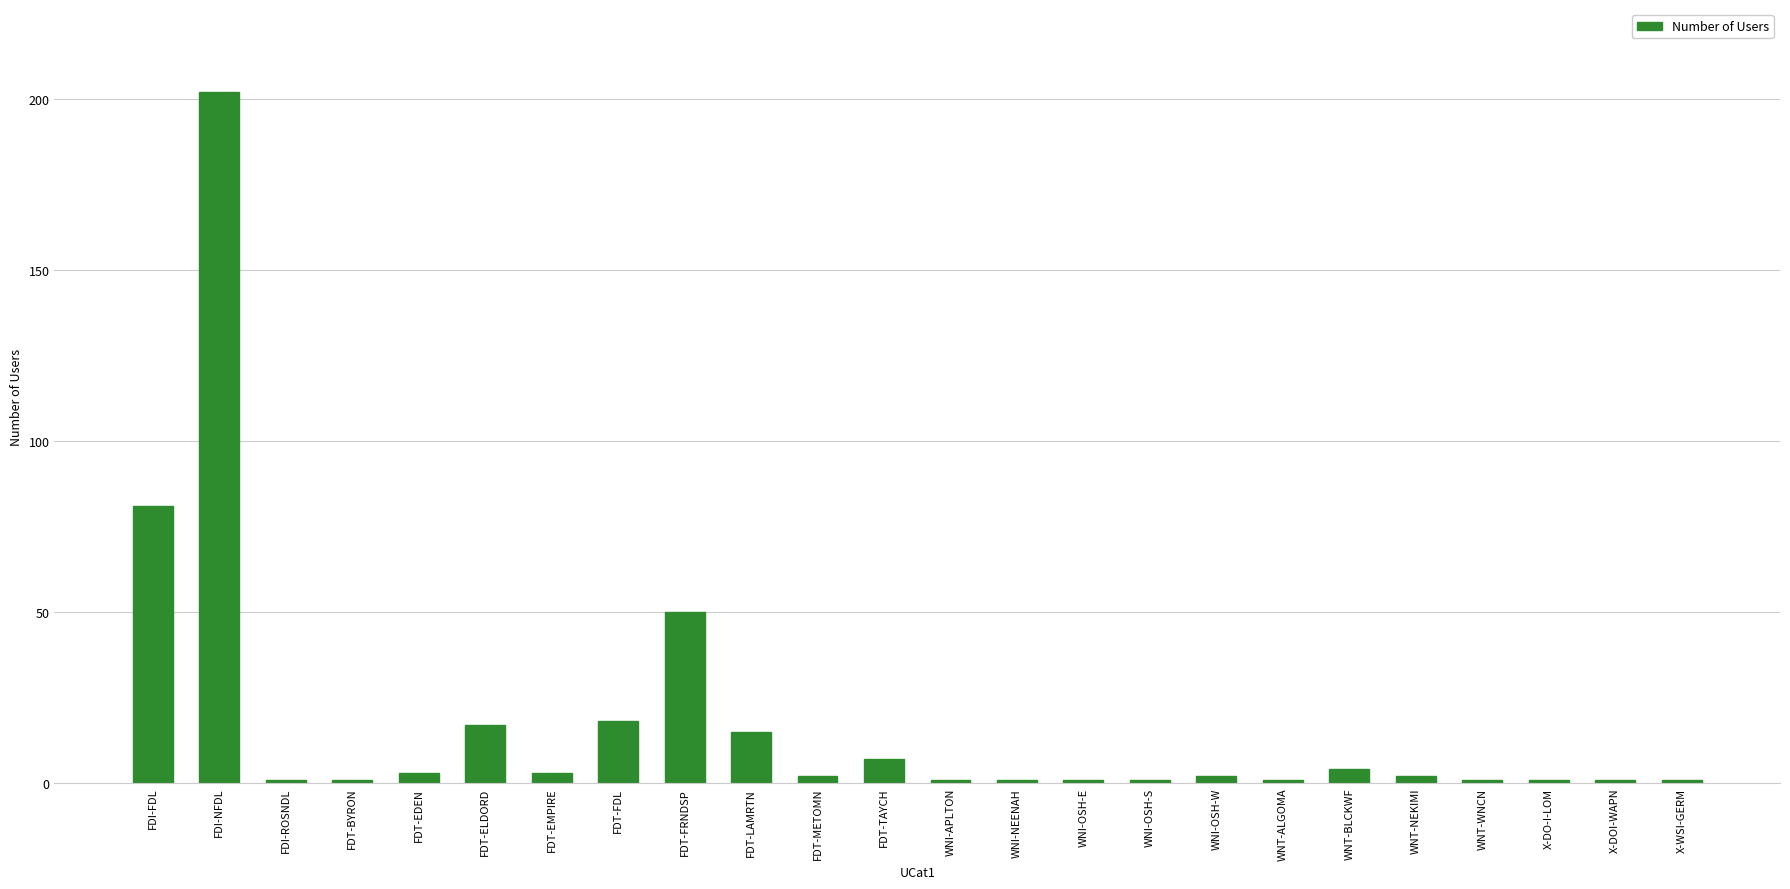

What is the label of the 3rd bar from the left?

FDI-ROSNDL